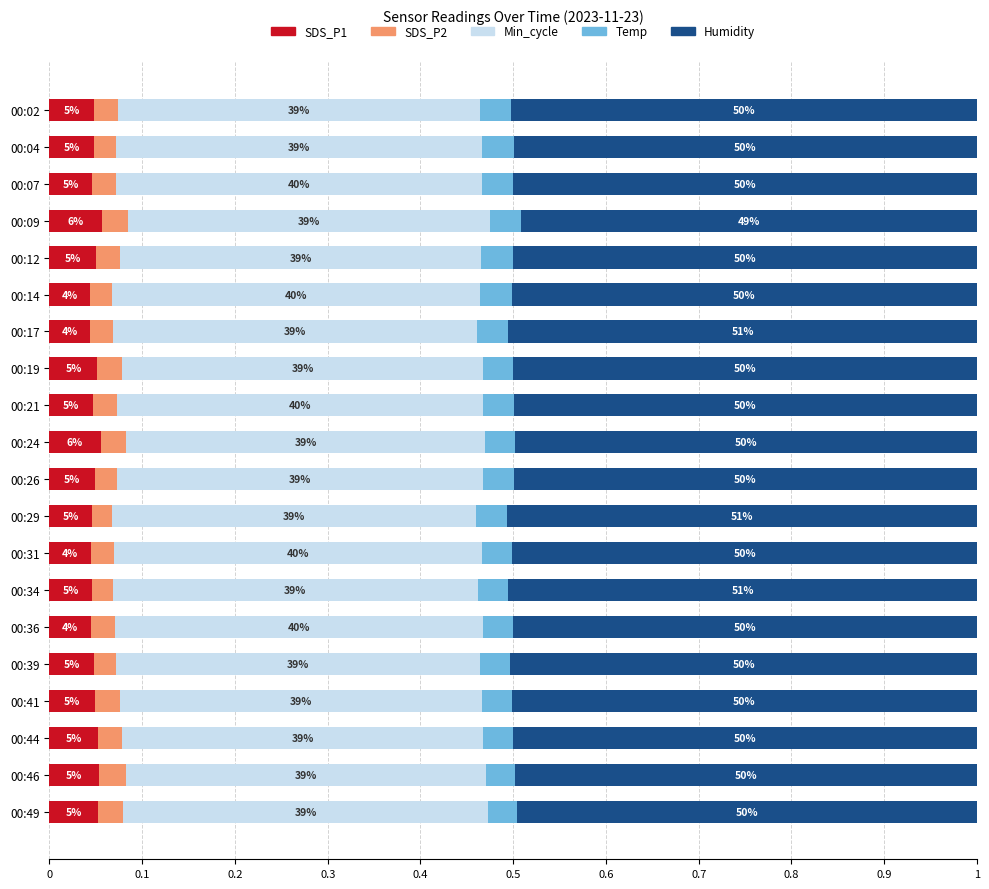

What are all the series names shown in the legend?

SDS_P1, SDS_P2, Min_cycle, Temp, Humidity